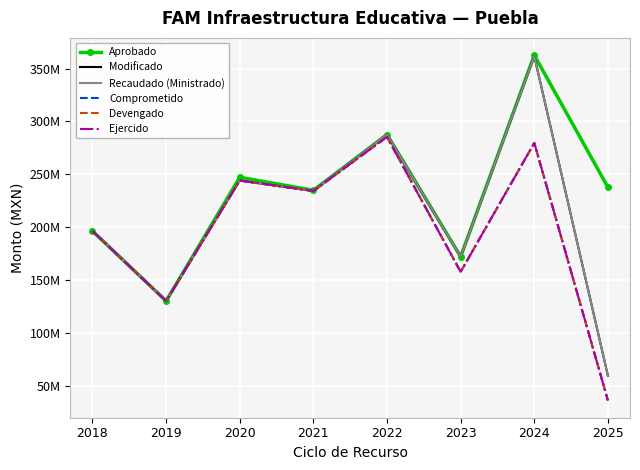

True or false: Devengado and Comprometido intersect in this chart.

False